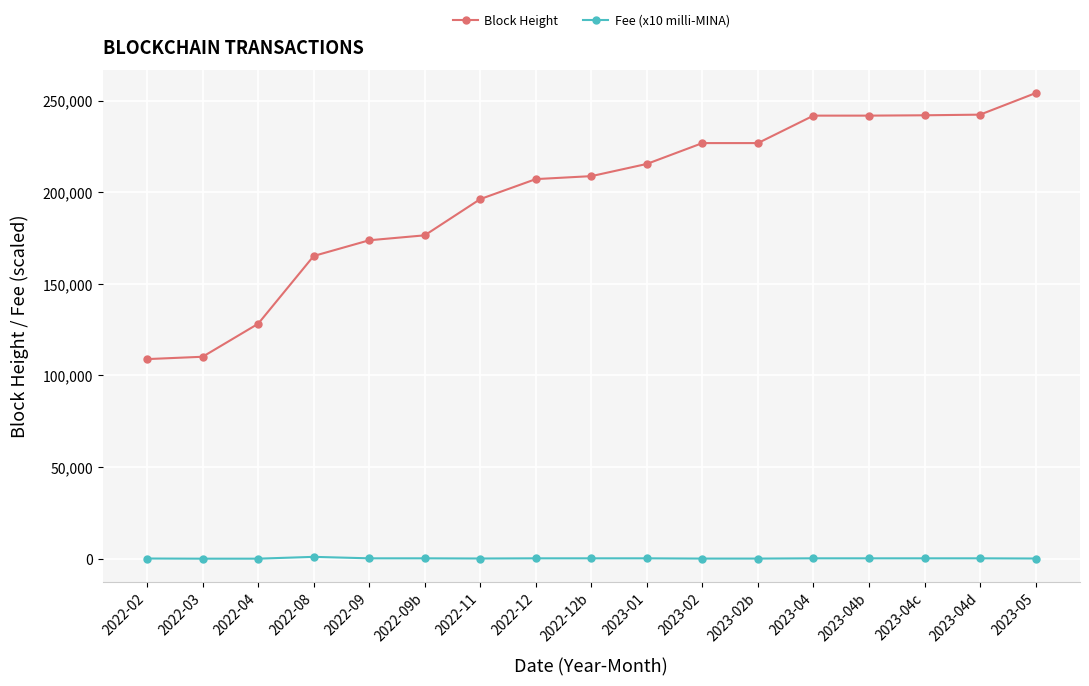

True or false: Block Height and Fee (x10 milli-MINA) cross at least once.

False